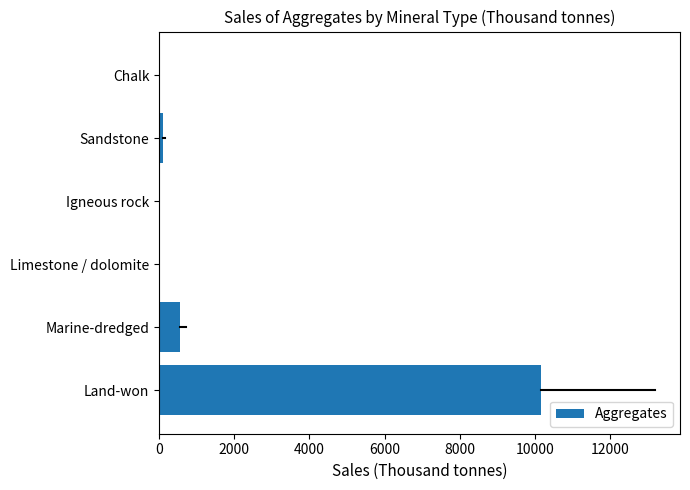

True or false: the data shows 548.9 at Marine-dredged.

True